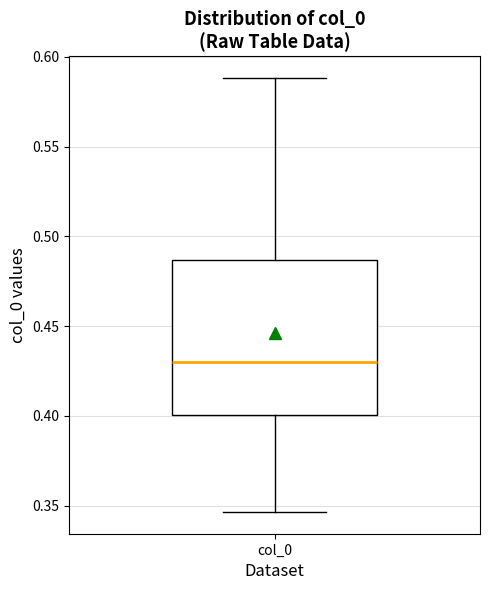

Where is the upper edge of the box for col_0 on the y-axis? The values are not printed on the chart, so give them approximately, as read against the axis.

0.485